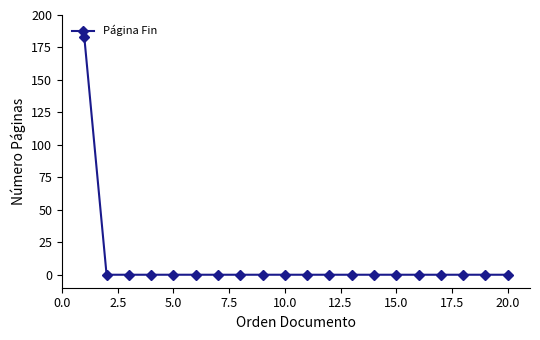

How many data points does each series have?

20